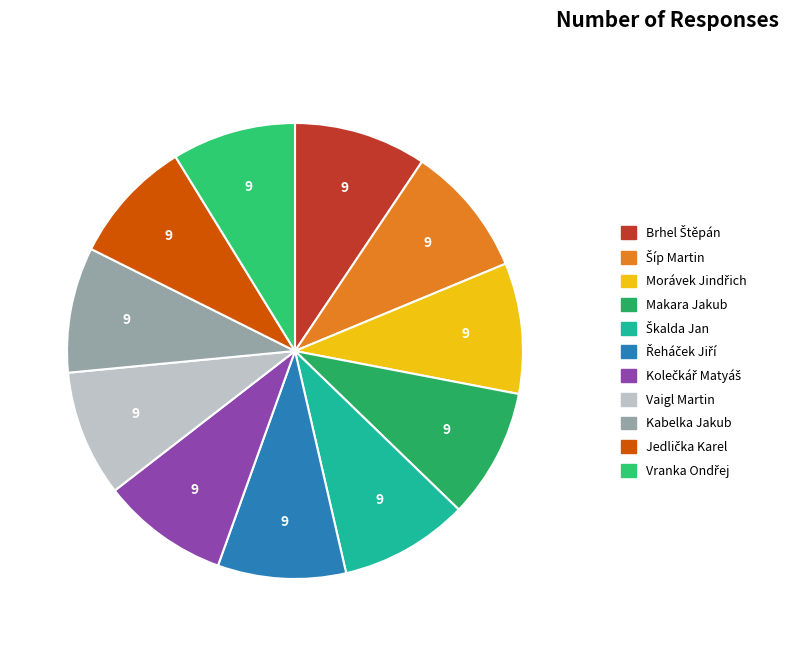

To the nearest percent, what is the difference between the Brhel Štěpán and Jedlička Karel slice percentages?

1%